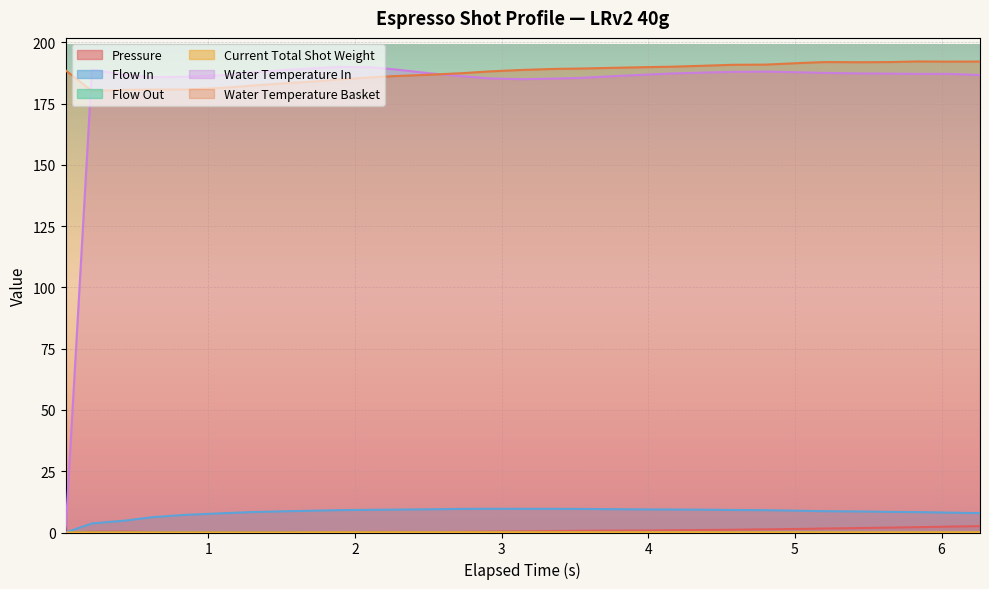

At how many categories does at least one series exceed 92?

31